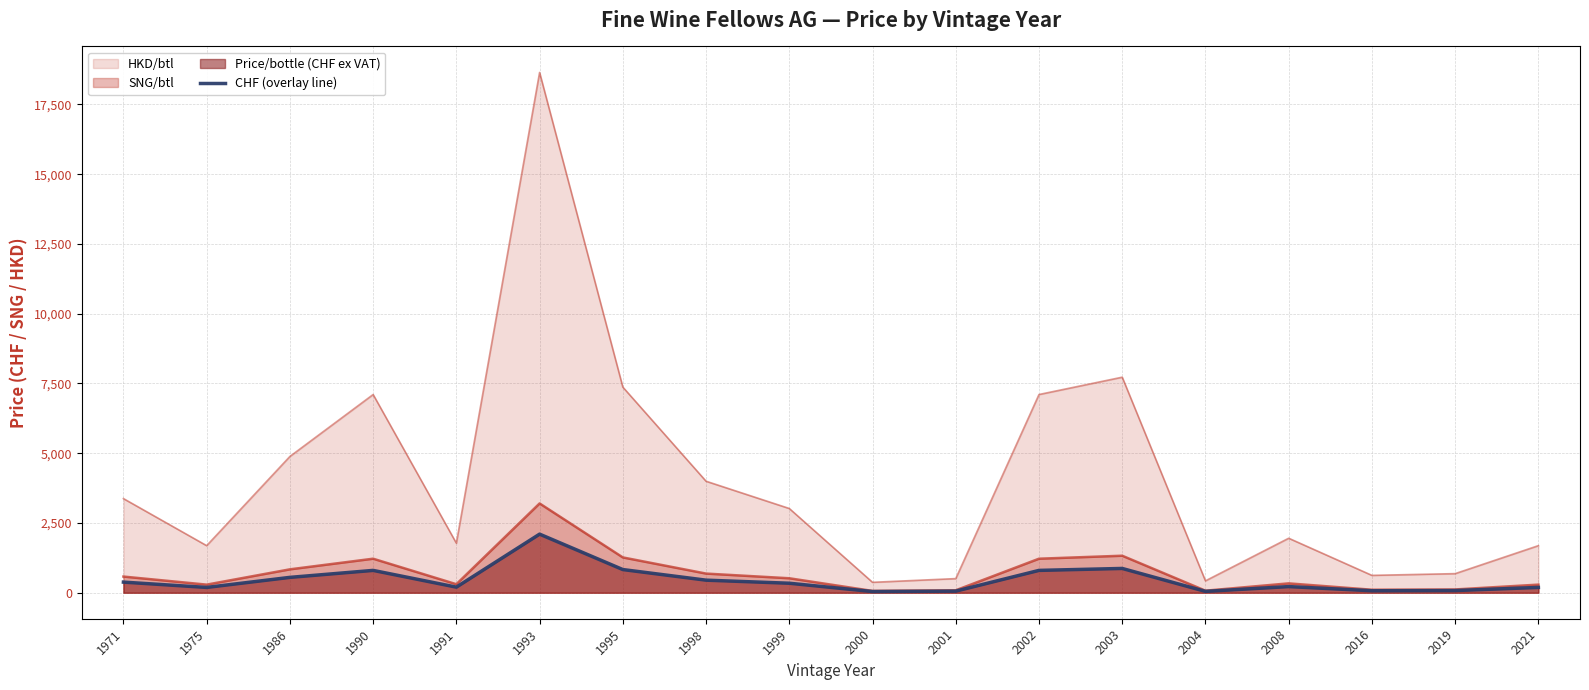

List the labels in order of value, smallest first.

2000, 2004, 2001, 2016, 2019, 1975, 2021, 1991, 2008, 1999, 1971, 1998, 1986, 1990, 2002, 1995, 2003, 1993